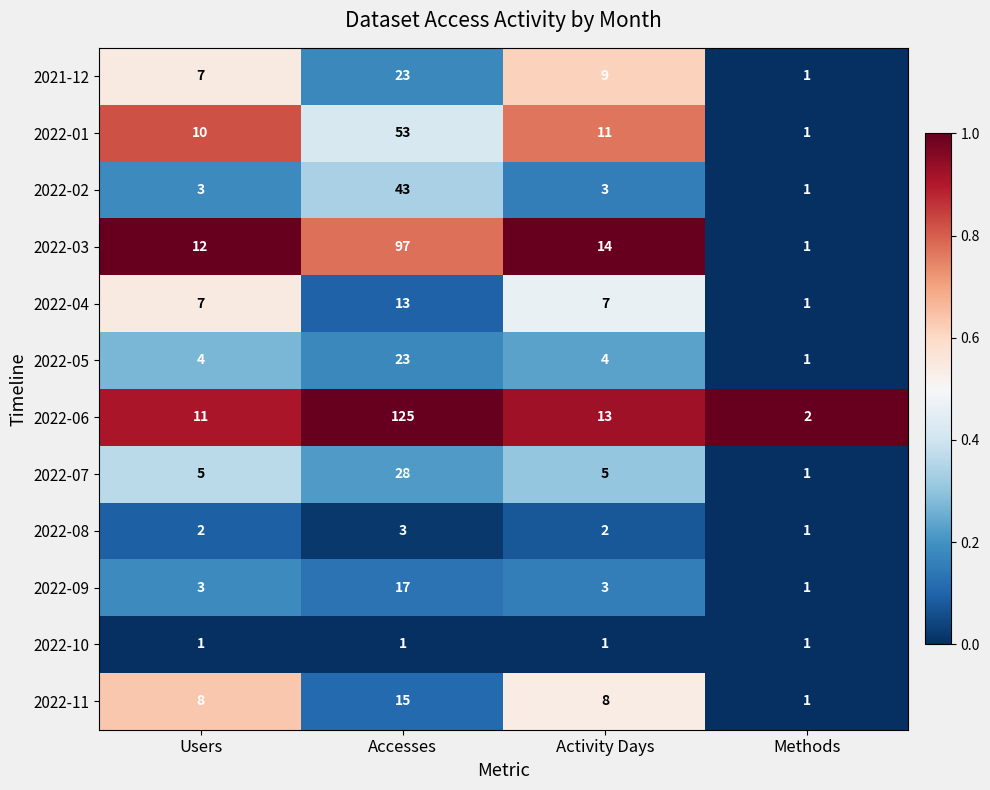

Is it true that 2022-07 equals 9 at Activity Days?

False